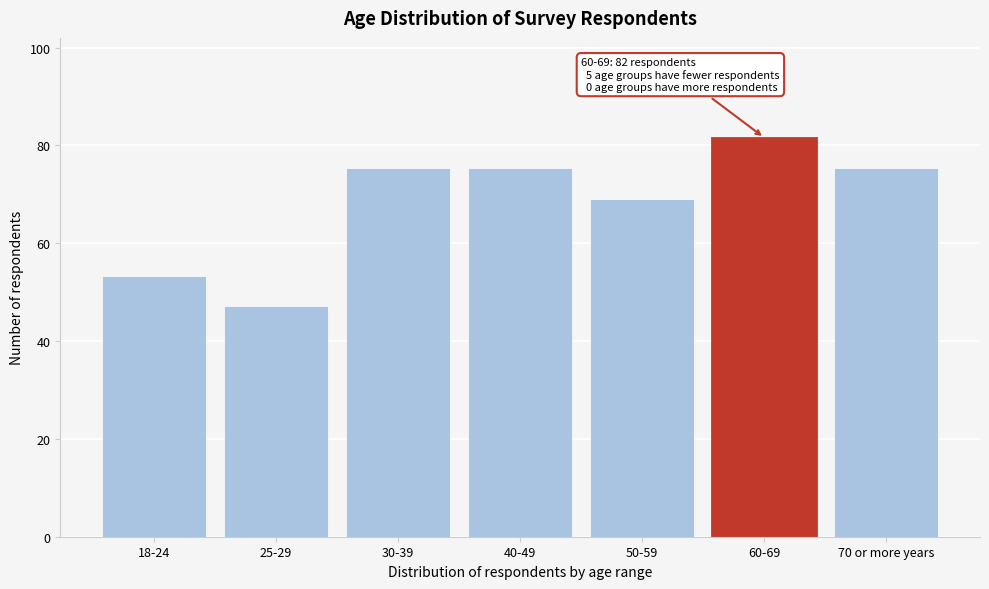

Reading left to right, what are all the values shown in this chart?

53.3	47.1	75.3	75.3	69.0	81.6	75.3